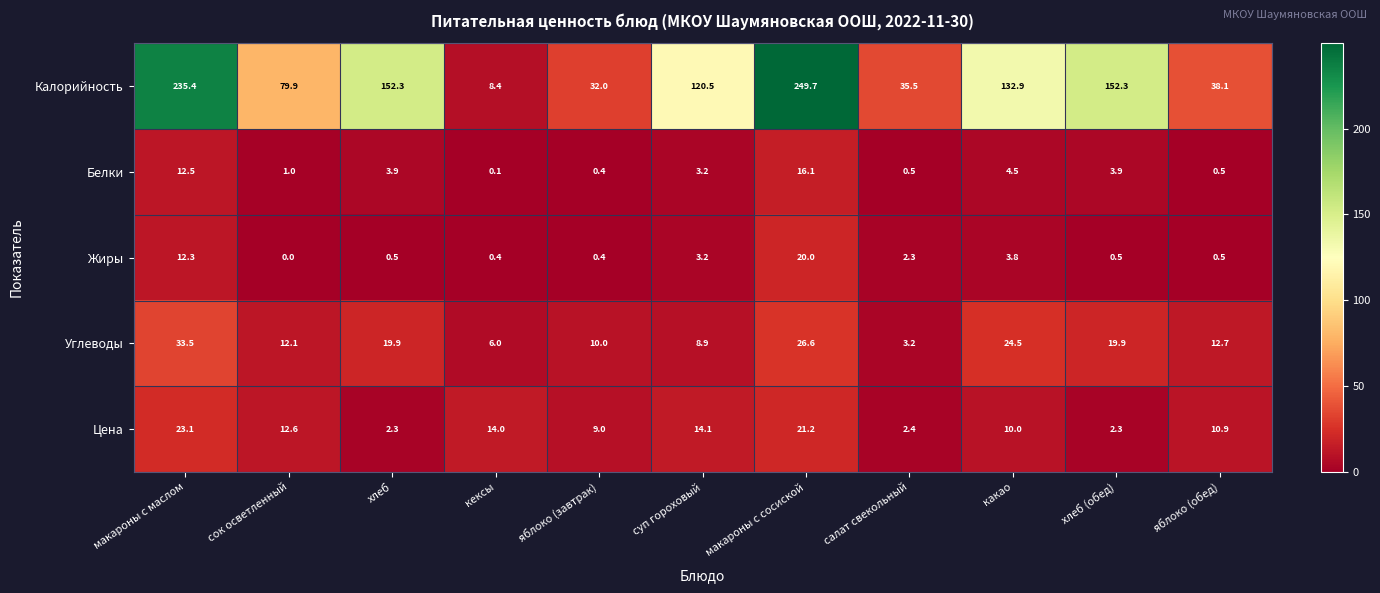

At сок осветленный, list the series in order from largest to smallest.

Калорийность, Цена, Углеводы, Белки, Жиры